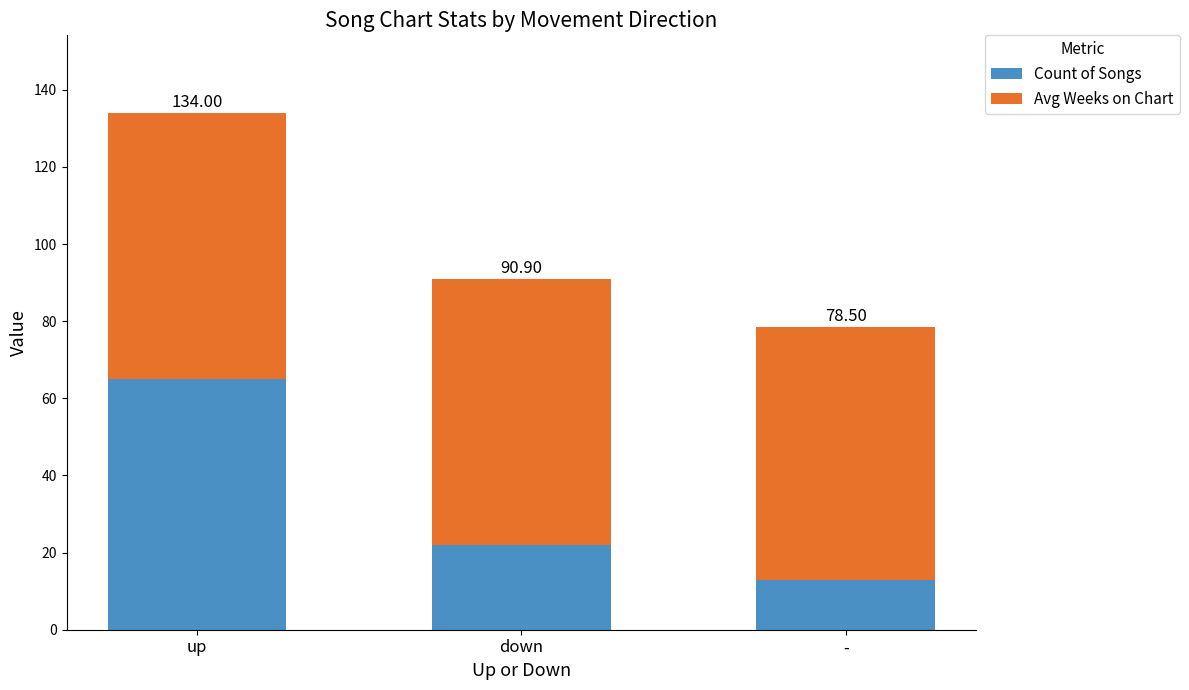

What is the difference between the maximum and minimum values in the Avg Weeks on Chart series?

3.5